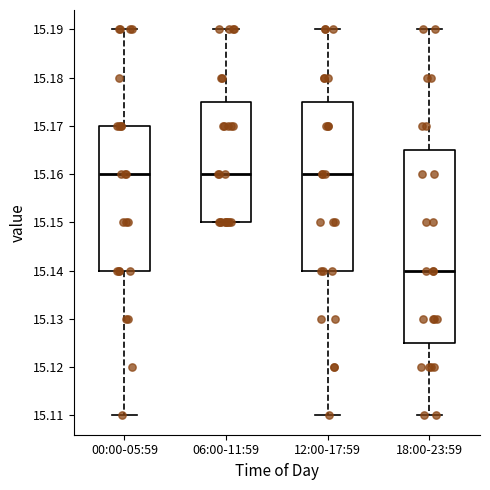

Comparing the boxes themselves (not the whiskers), which one is the tallest?

18:00-23:59